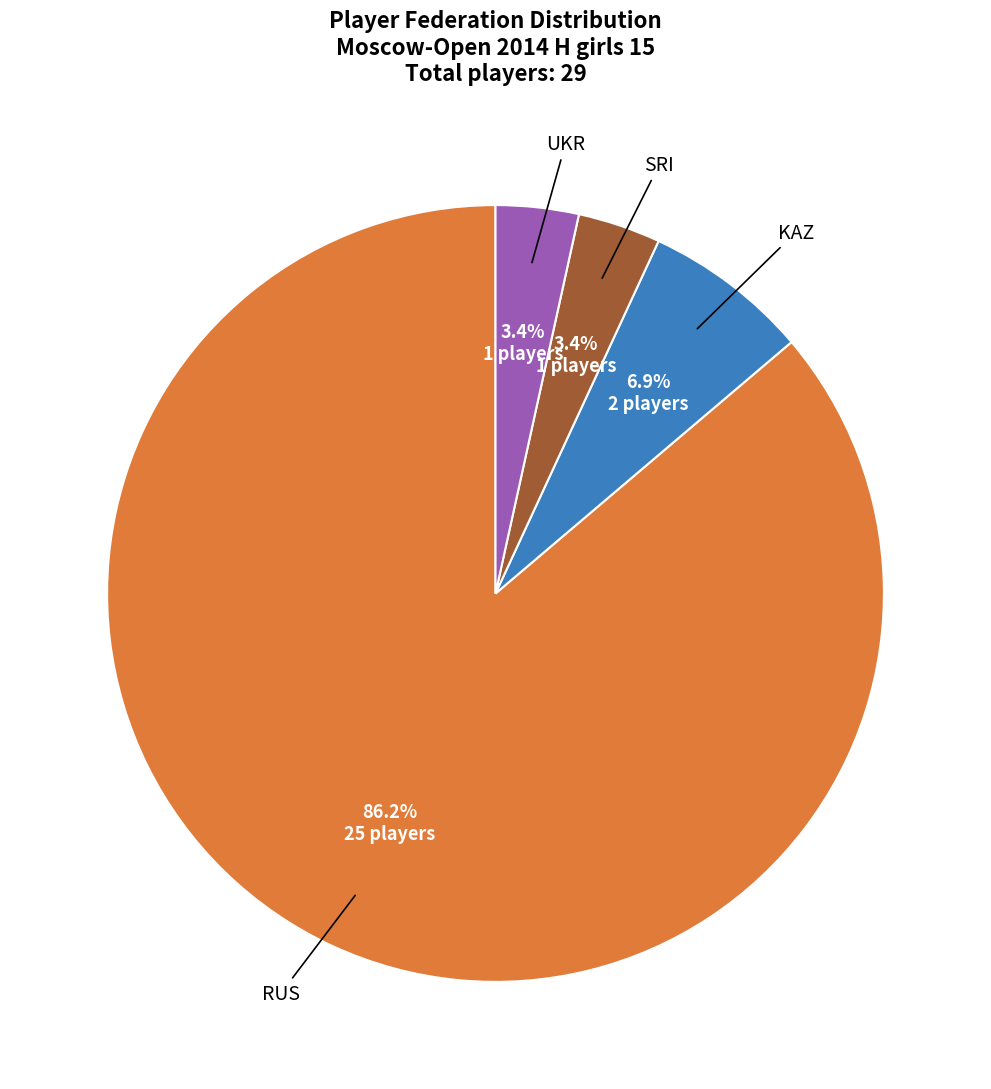

Does any single category account for the majority?

Yes